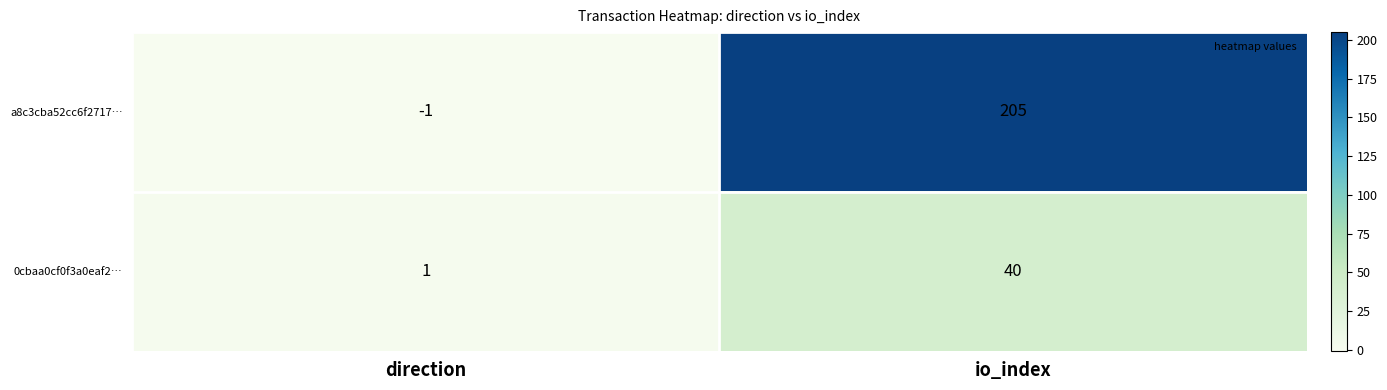

What value does the 0cbaa0cf0f3a0eaf2… series have at io_index?

40